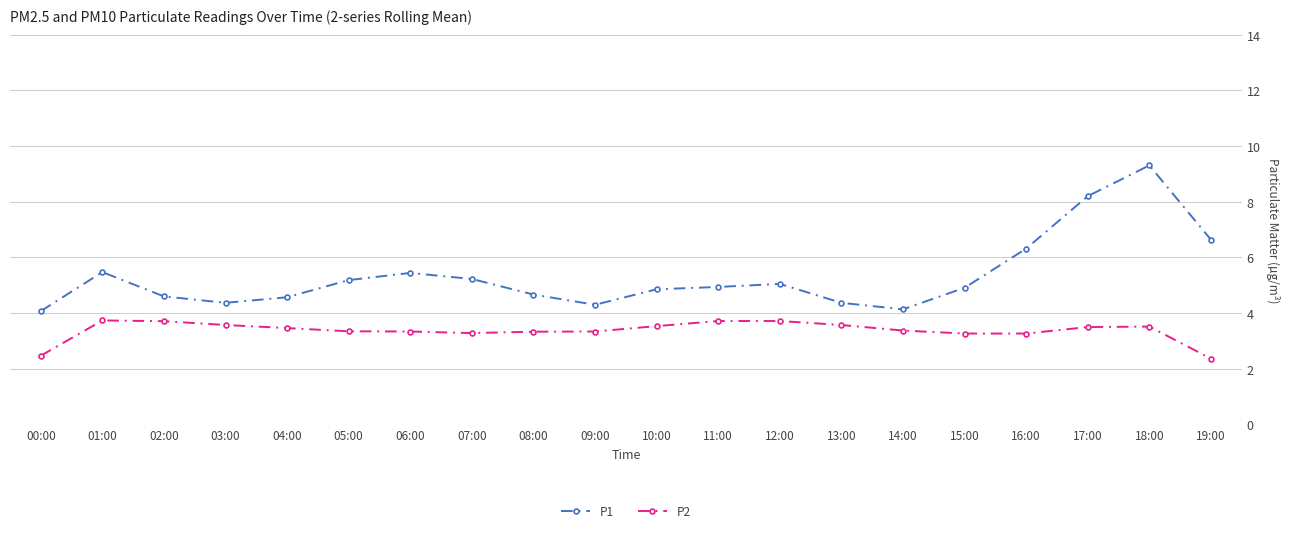

True or false: P2 and P1 intersect in this chart.

False